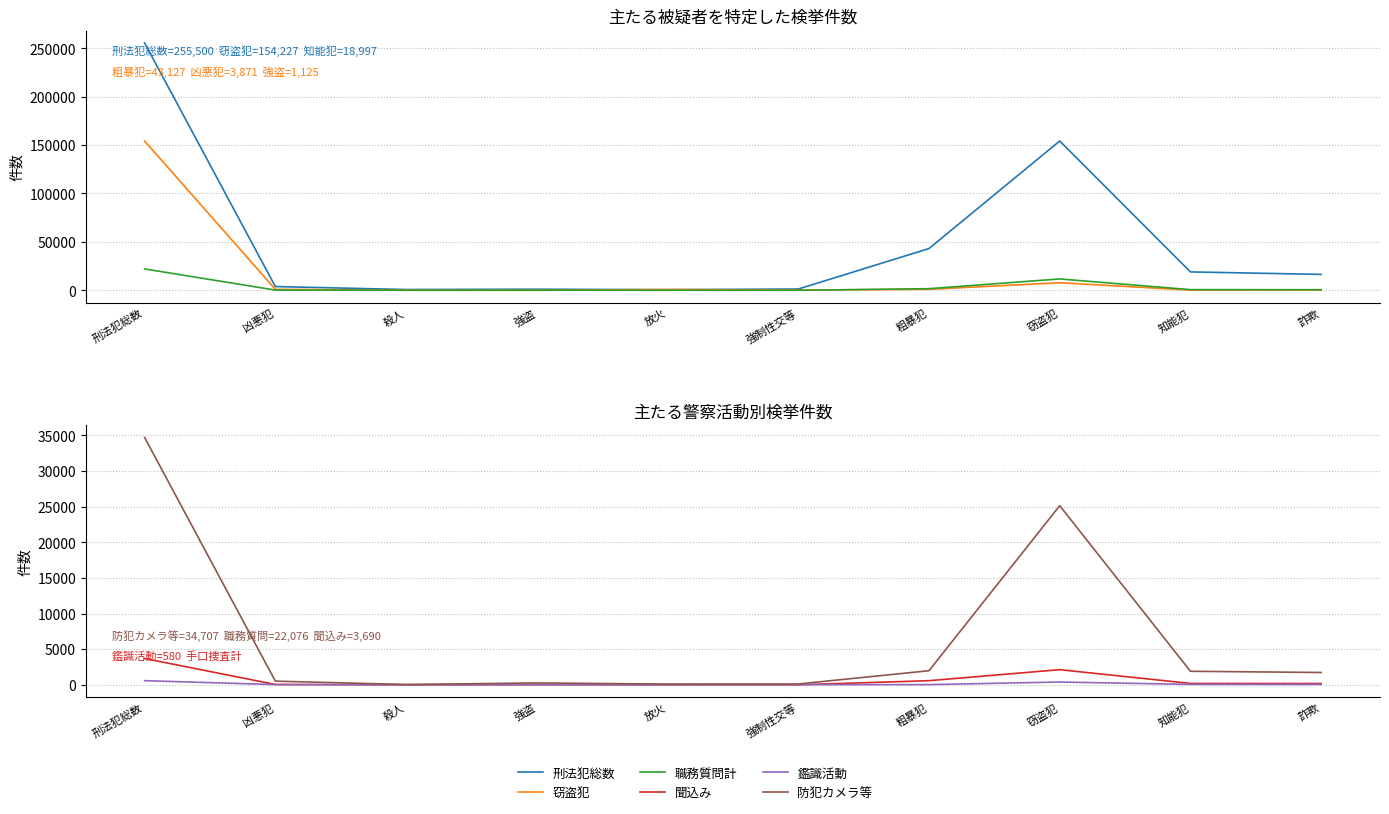

Rank the series at 殺人 from lowest to highest value.

鑑識活動, 聞込み, 防犯カメラ等, 職務質問計, 窃盗犯, 刑法犯総数